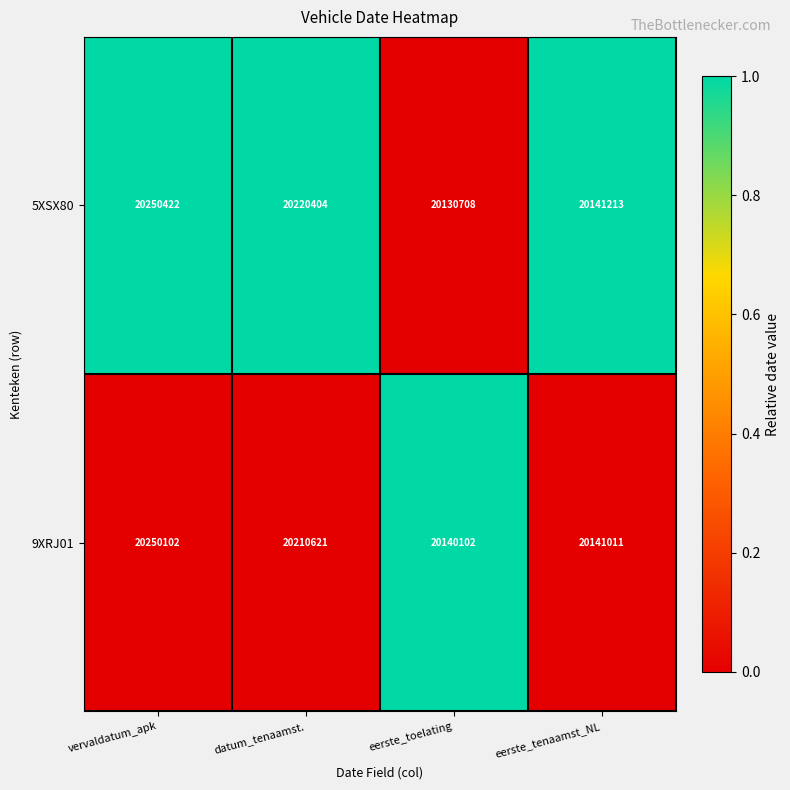

How many series are shown in this chart?

2